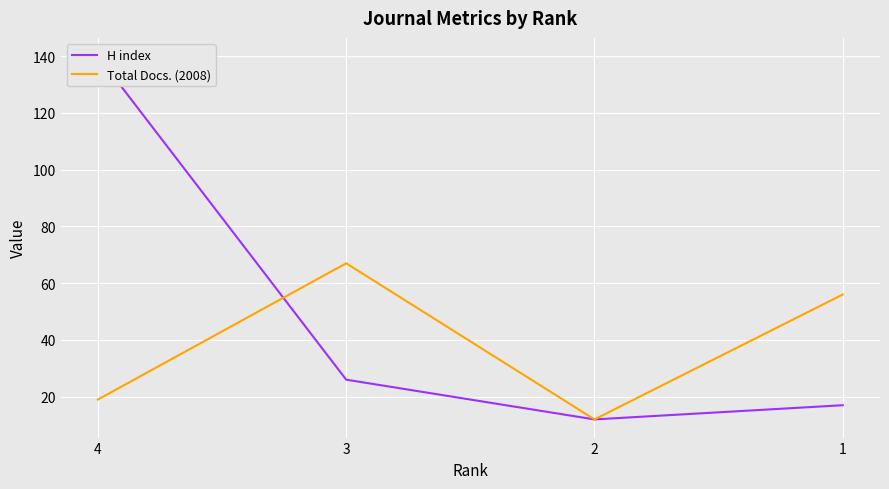

What is the difference between the H index values at 3 and 2?

14